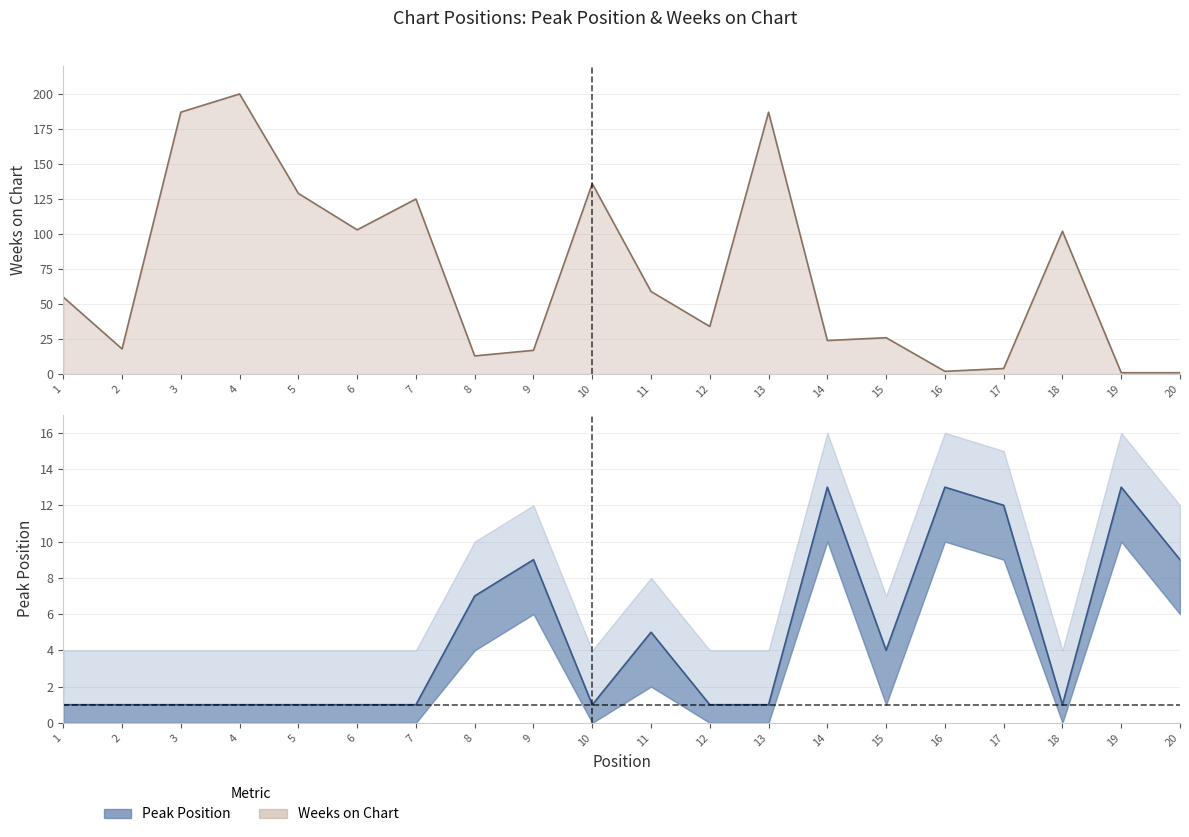

How many lines are shown in the chart?

2